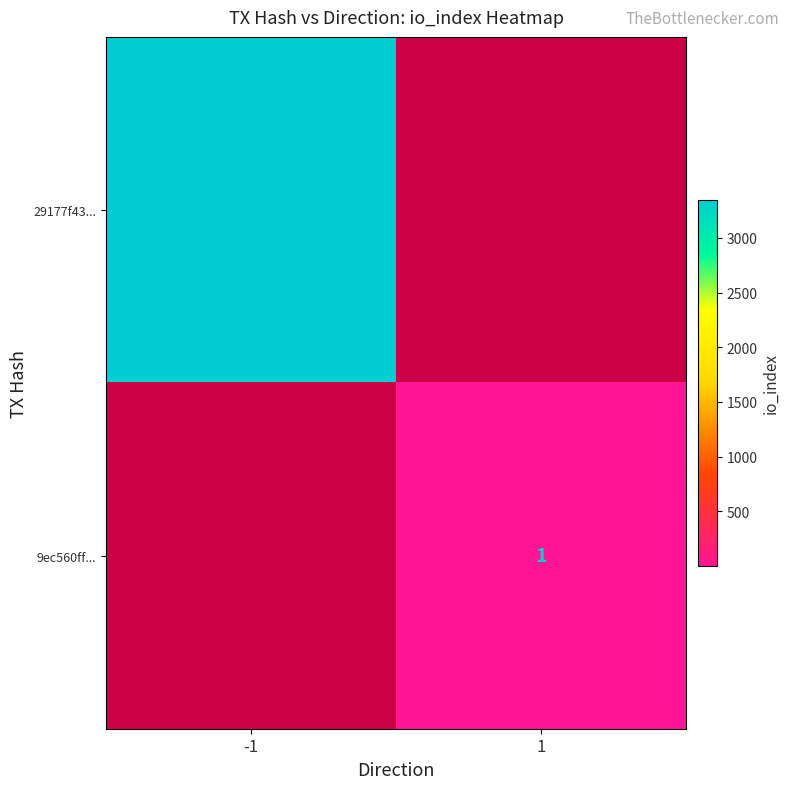

What is the greatest value displayed?

3349.0